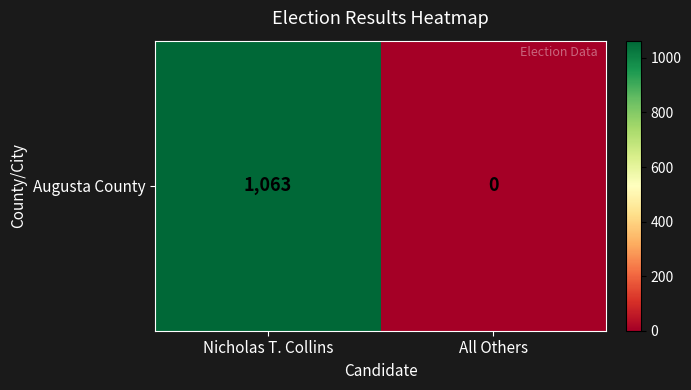

Count the number of categories in the chart.

2